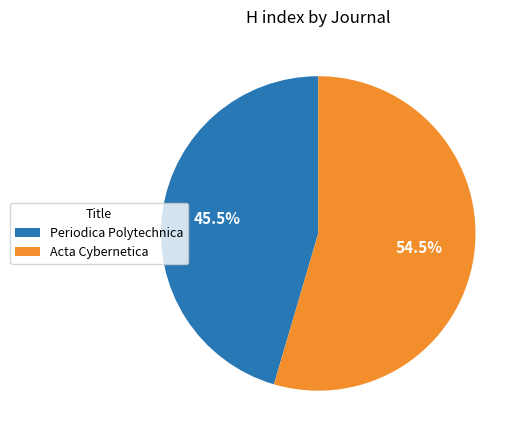

Rank the categories by value from lowest to highest.

Periodica Polytechnica, Acta Cybernetica